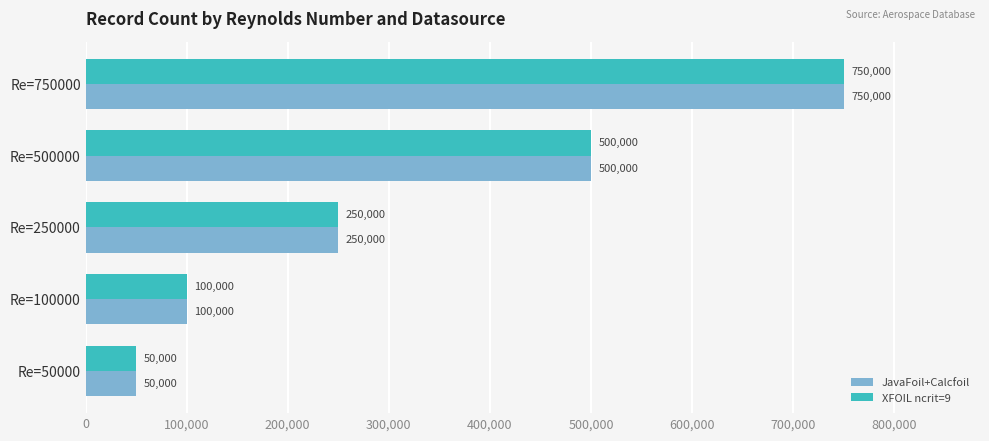

What are all the series names shown in the legend?

JavaFoil+Calcfoil, XFOIL ncrit=9